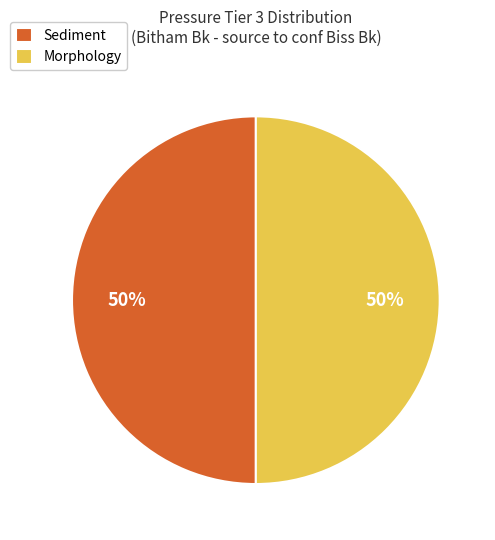

True or false: Sediment accounts for 62% of the total.

False